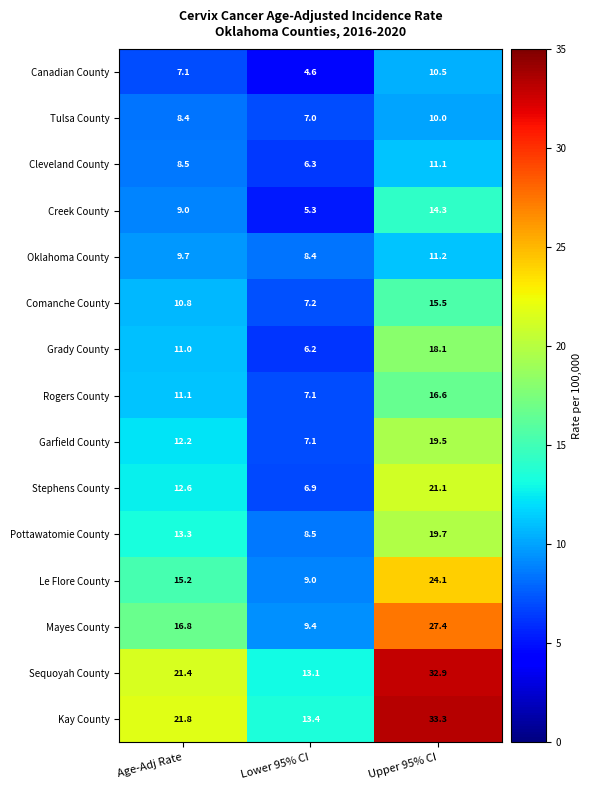

Rank the series by their maximum value, from lowest to highest.

Tulsa County, Canadian County, Cleveland County, Oklahoma County, Creek County, Comanche County, Rogers County, Grady County, Garfield County, Pottawatomie County, Stephens County, Le Flore County, Mayes County, Sequoyah County, Kay County